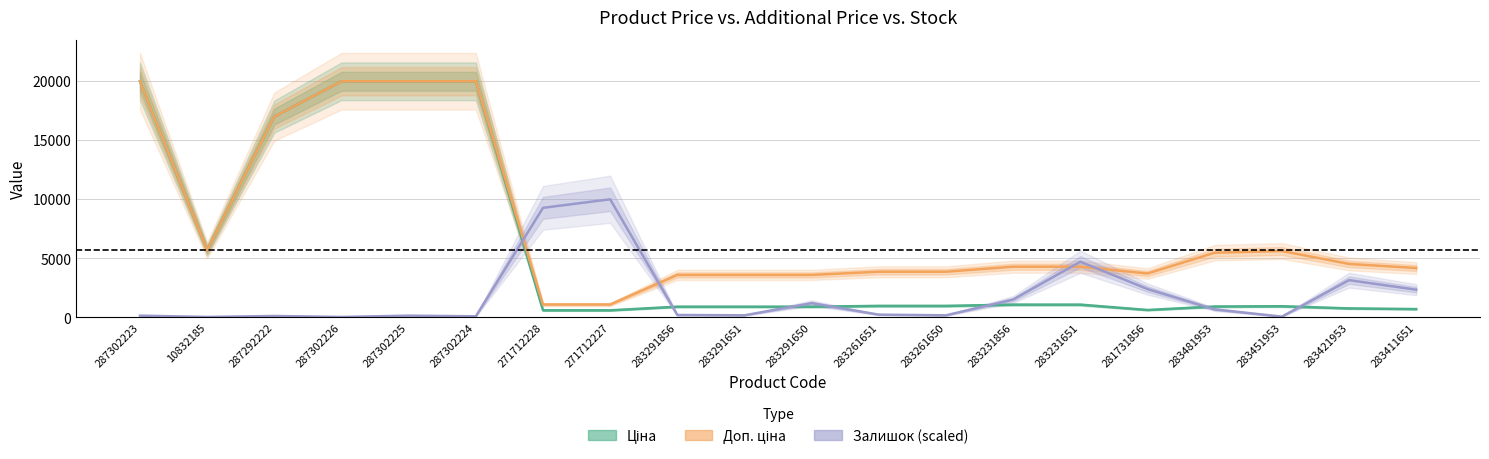

What is the difference between the Ціна values at 287302225 and 283481953?

19053.8